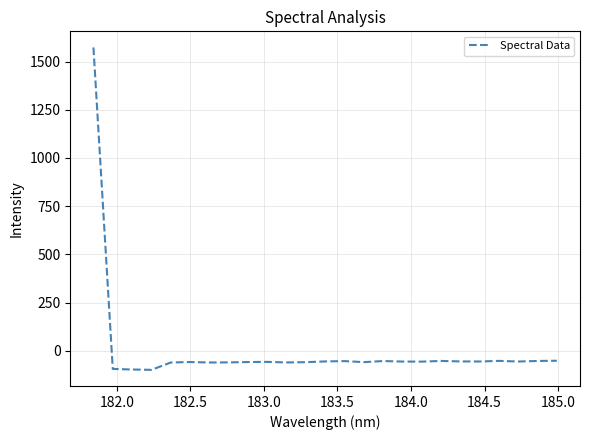

What is the maximum value shown in the chart?

1573.3